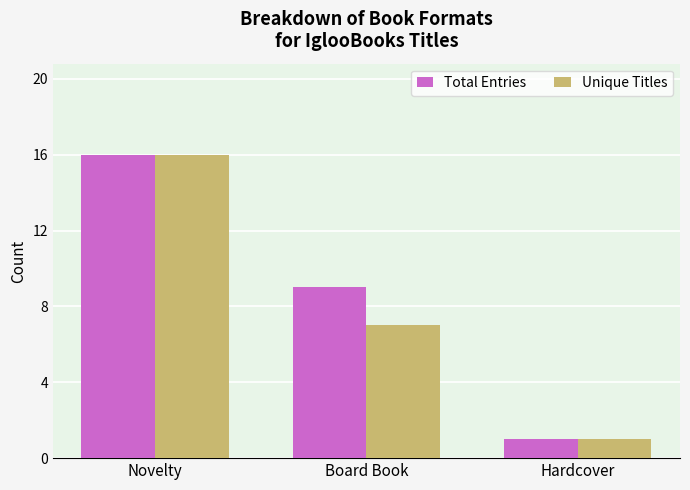

What is the sum of the Unique Titles values at Hardcover and Novelty?

17